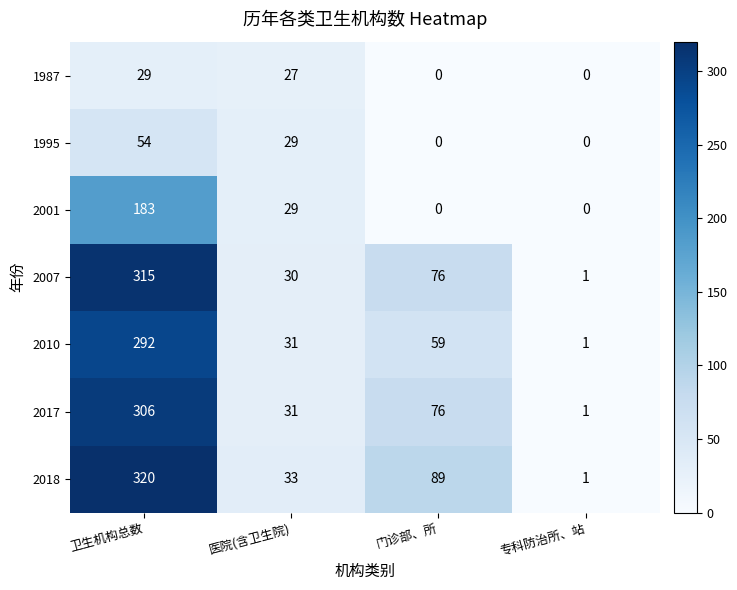

At 卫生机构总数, list the series in order from smallest to largest.

1987, 1995, 2001, 2010, 2017, 2007, 2018